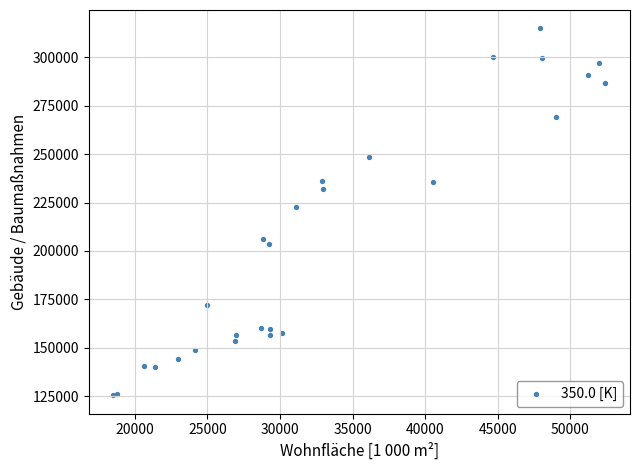

What Y value in the scatter plot is closest to 220225?

222520